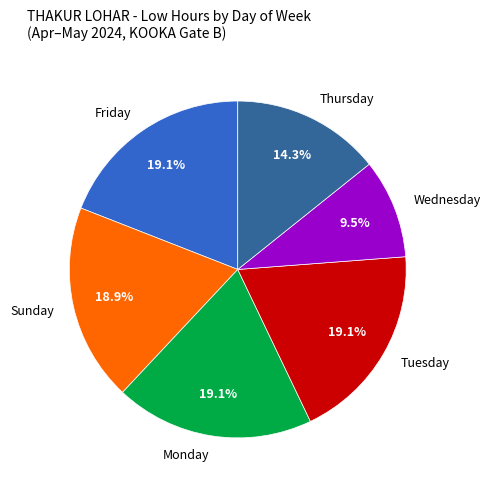

What is the ratio of the value at Thursday to the value at Tuesday?

0.7